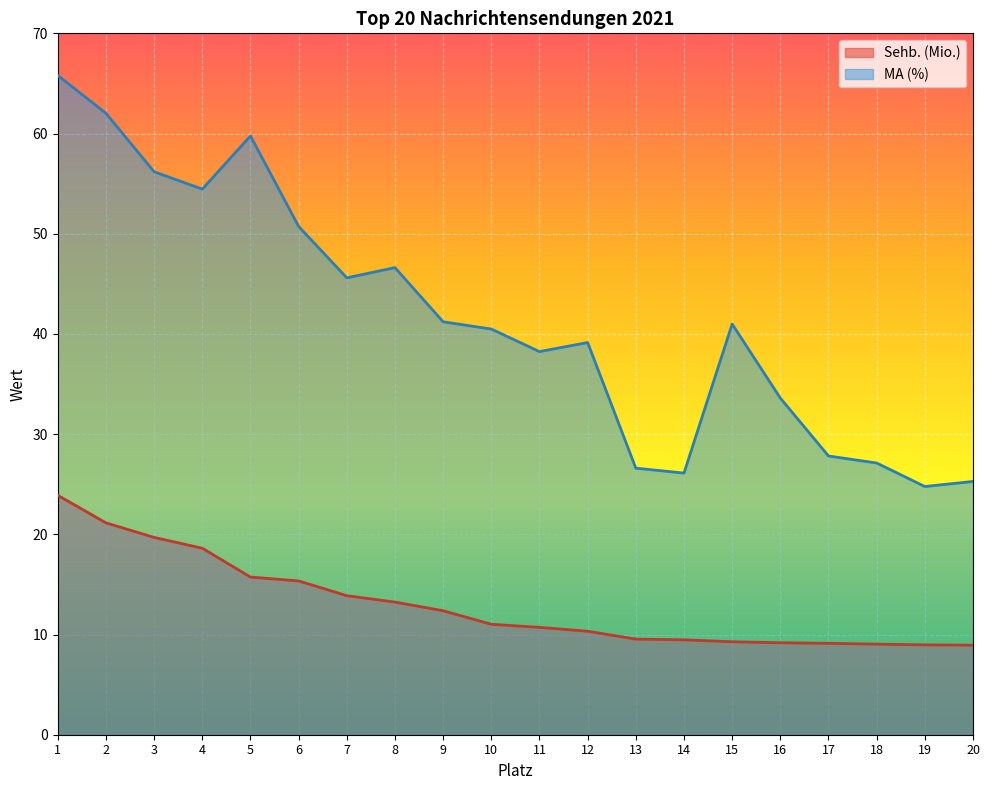

The Sehb. (Mio.) series shows 4.5 at 19. True or false?

False